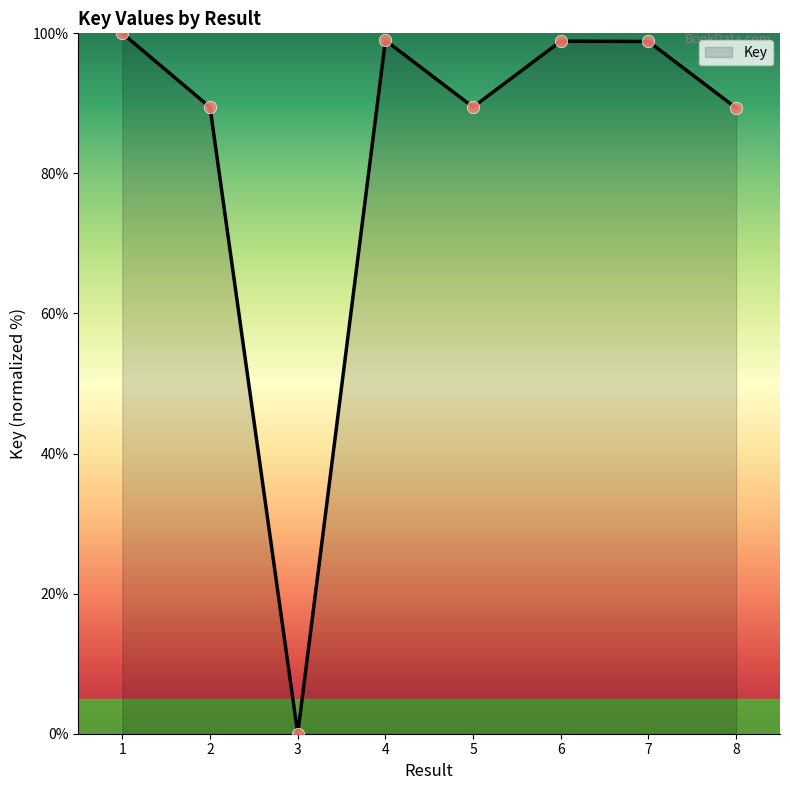

What is the change in value from 1 to 3?

-100.0